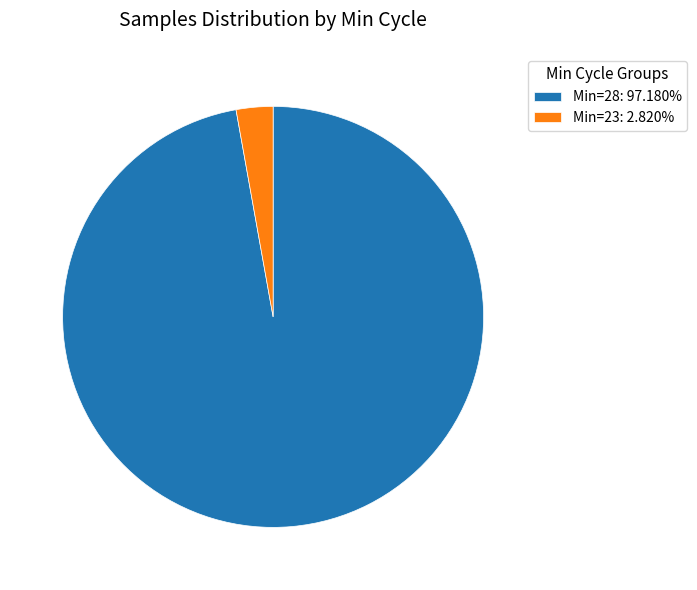

Is there any slice that represents more than half of the pie?

Yes